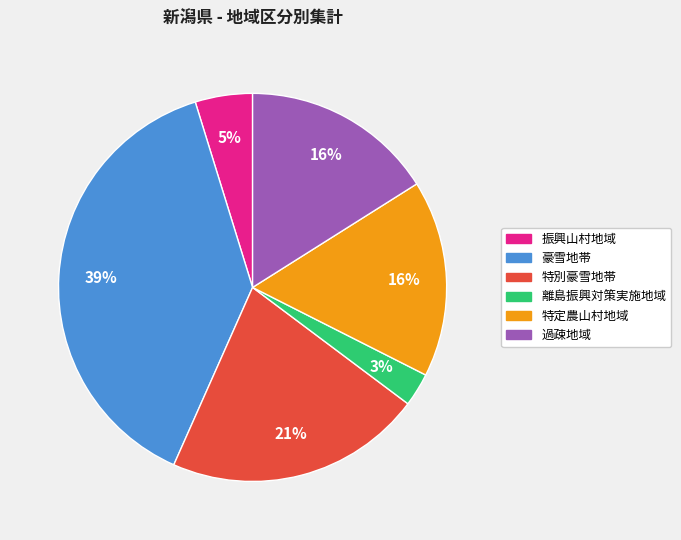

What percentage is the 離島振興対策実施地域 slice, to the nearest percent?

3%